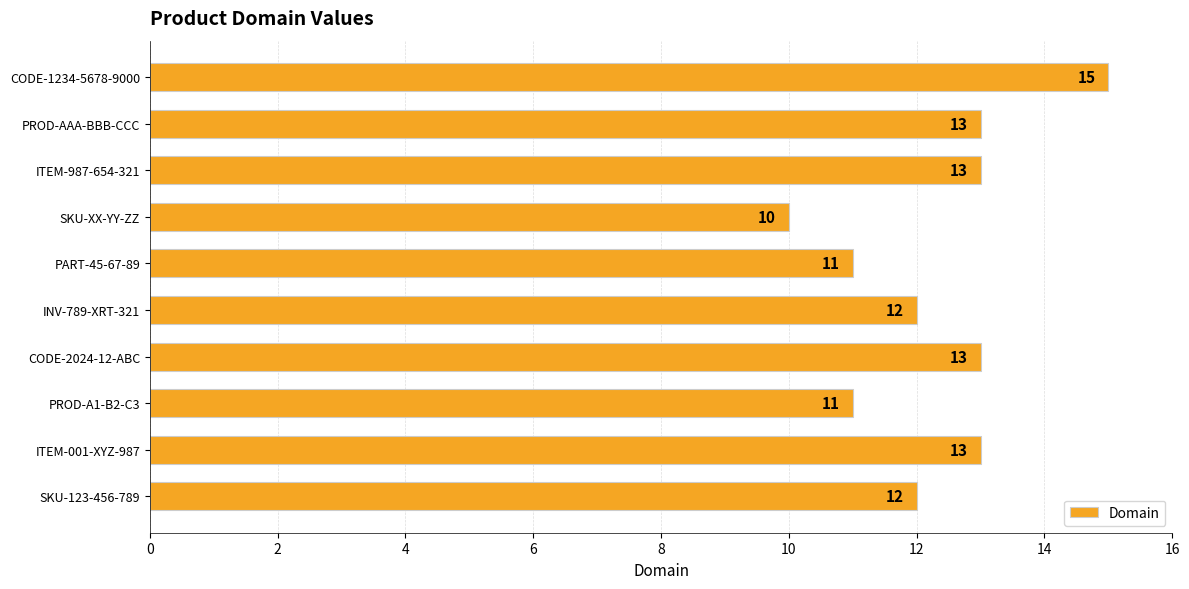

At which category does the chart reach its minimum across all series?

SKU-XX-YY-ZZ